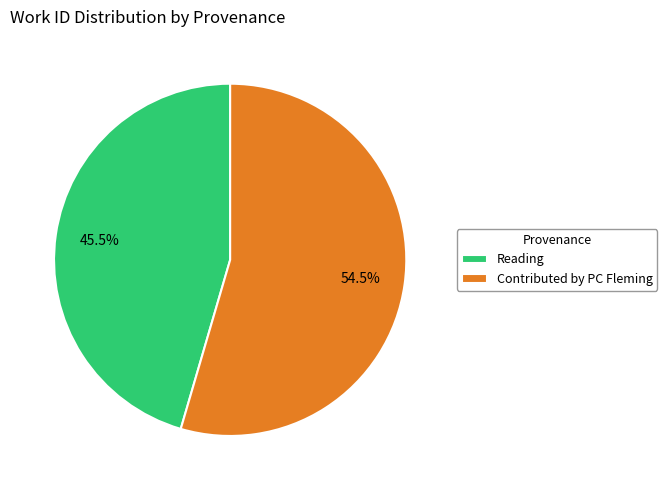

Which category has the biggest portion of the pie?

Contributed by PC Fleming